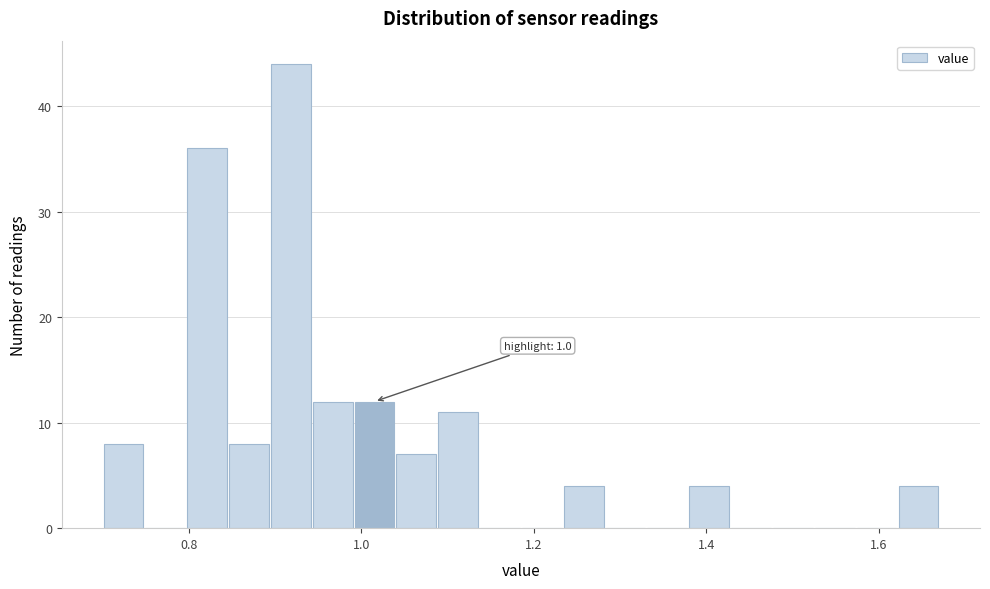

Read against the x-axis, roughly where is the centre of the tallest bar?

0.92